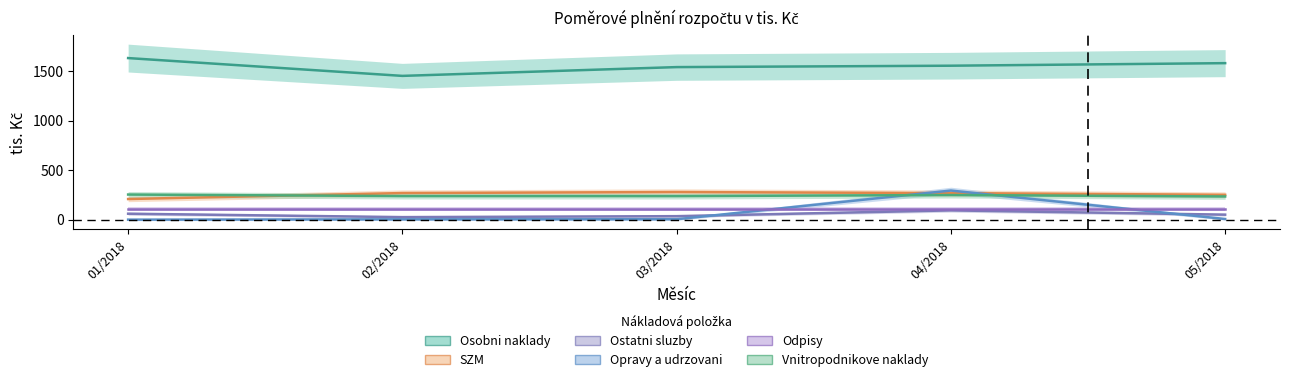

What is the difference between the maximum and second lowest values in the Osobni naklady series?

91.2